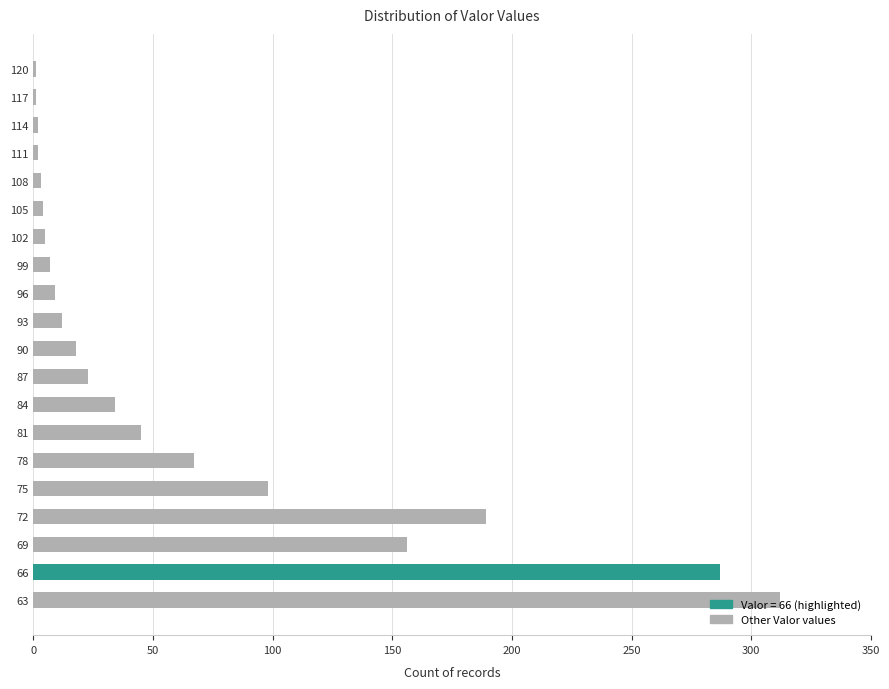

Is it true that the value at 90 is 18?

True